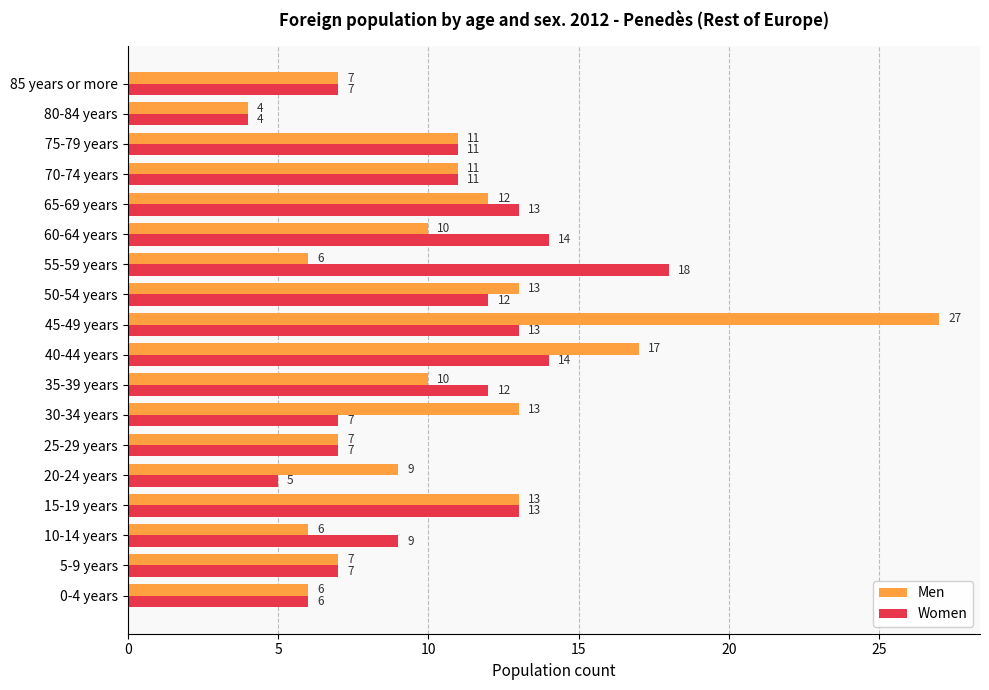

Rank the series by their average value, from lowest to highest.

Women, Men